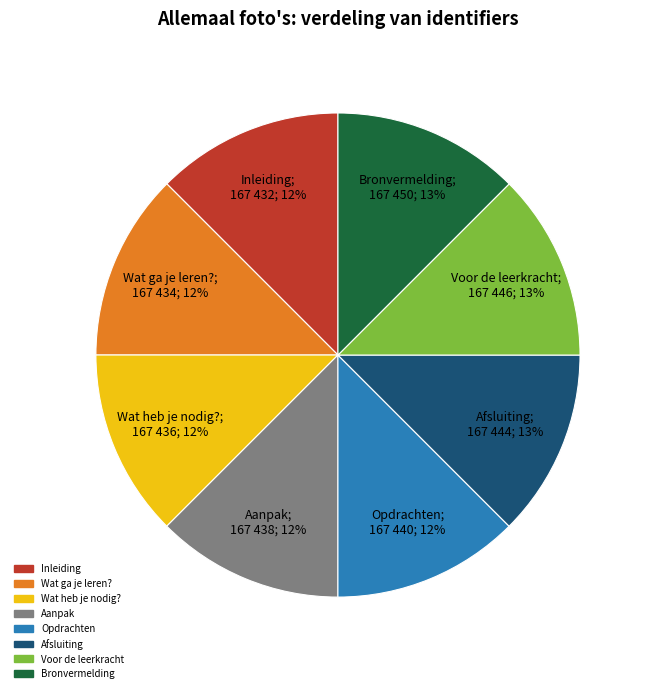

True or false: Bronvermelding accounts for 13% of the total.

True